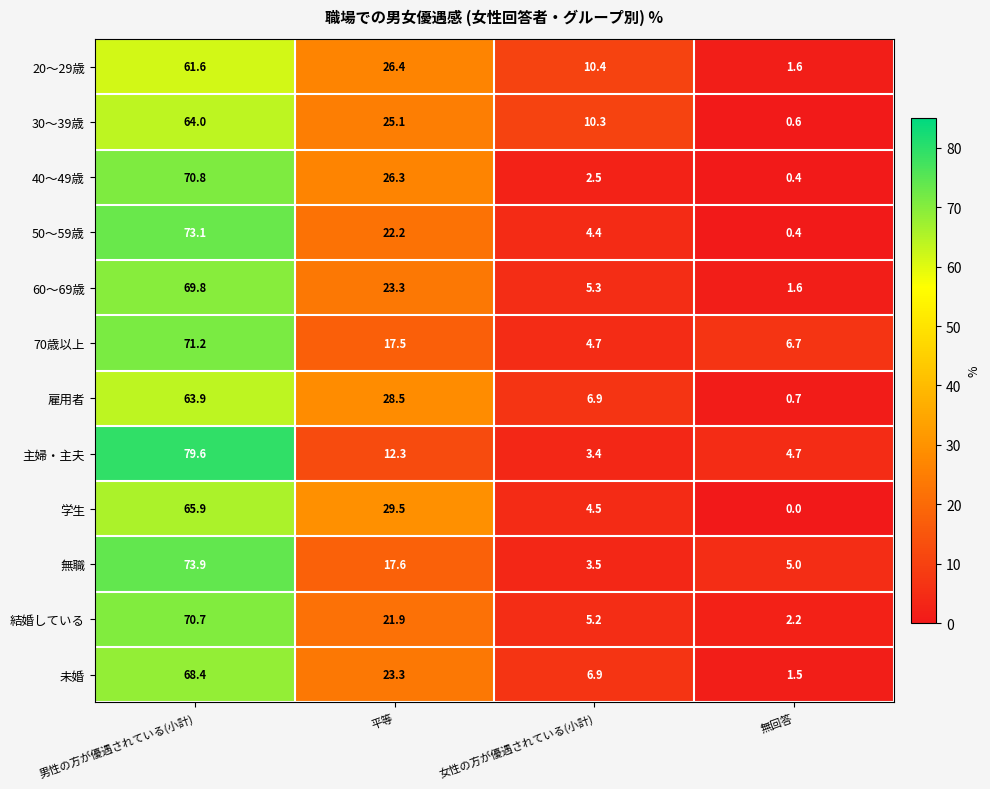

Count the number of data series in this chart.

12